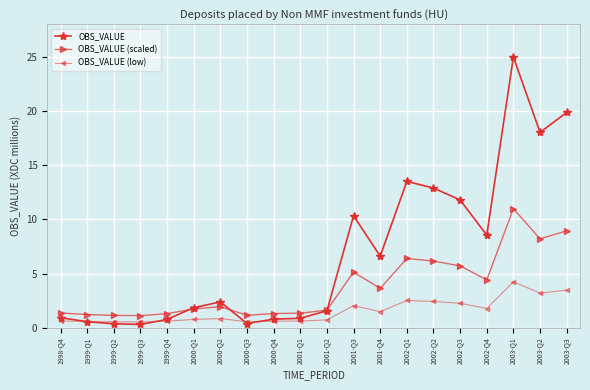

What is the spread (max minus min) of values at 1998-Q4?

0.7